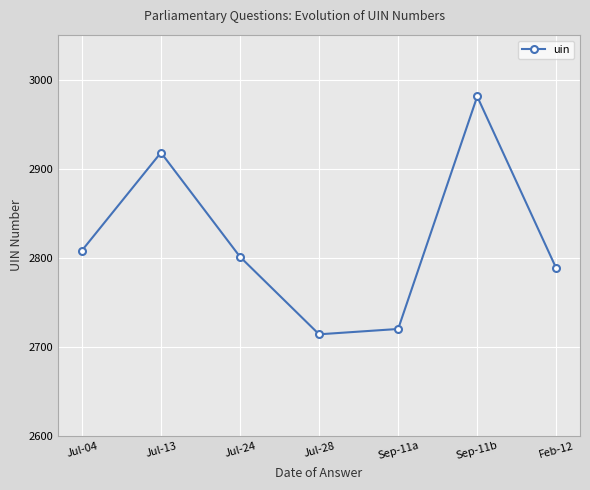

Where does the data first go above 2801?

Jul-04